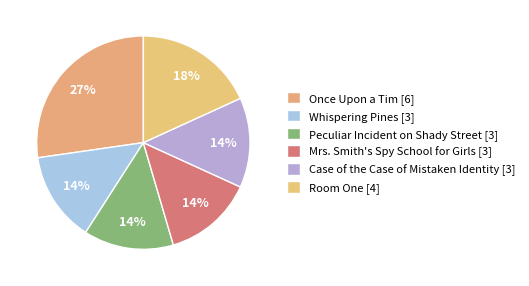

Count the number of slices in the pie.

6